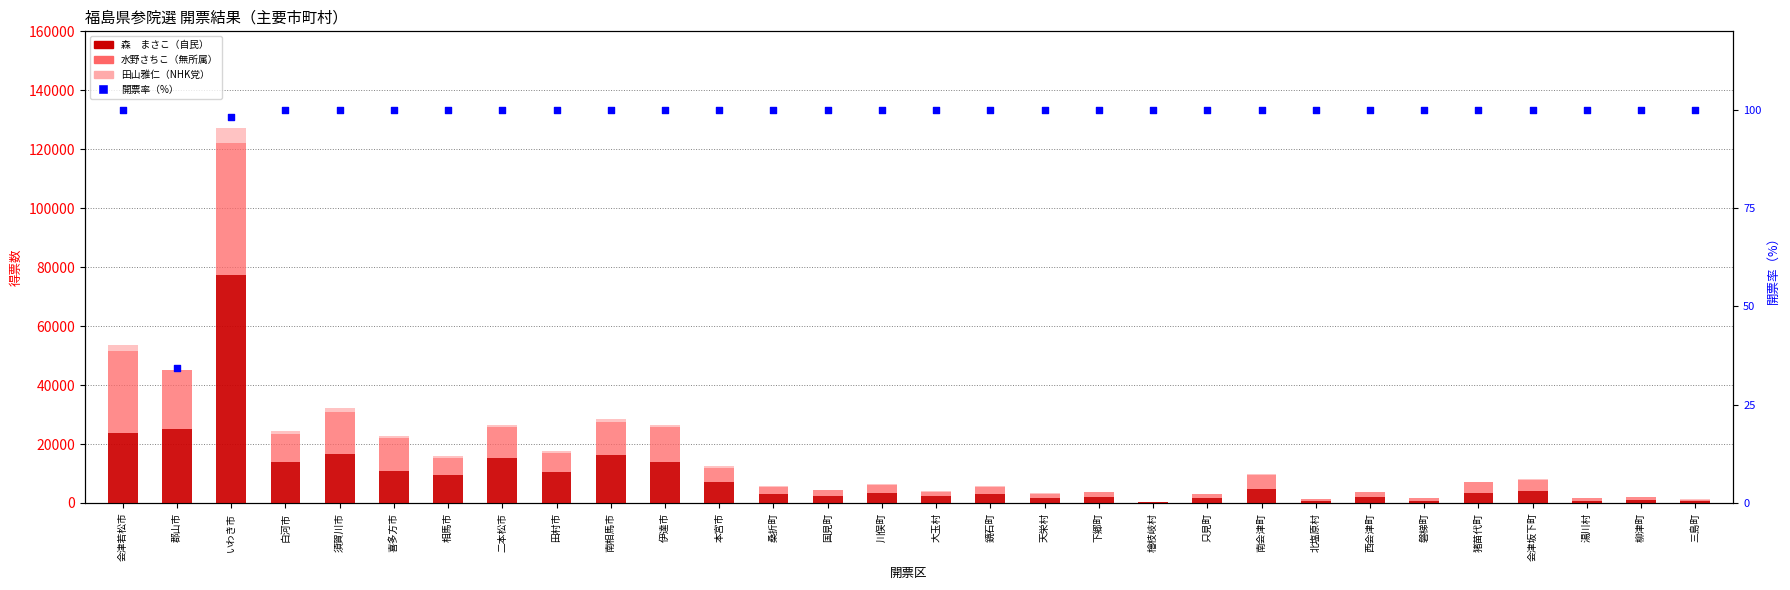

Is the value of 田山雅仁（NHK党） at 南会津町 greater than the value of 水野さちこ（無所属） at 白河市?

No